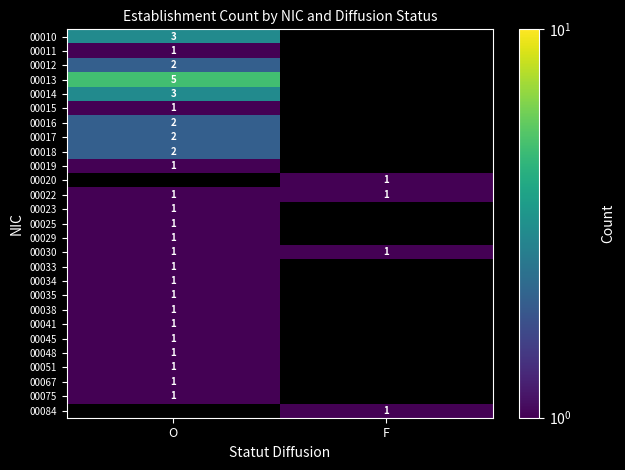

What is the maximum value shown in the chart?

5.0